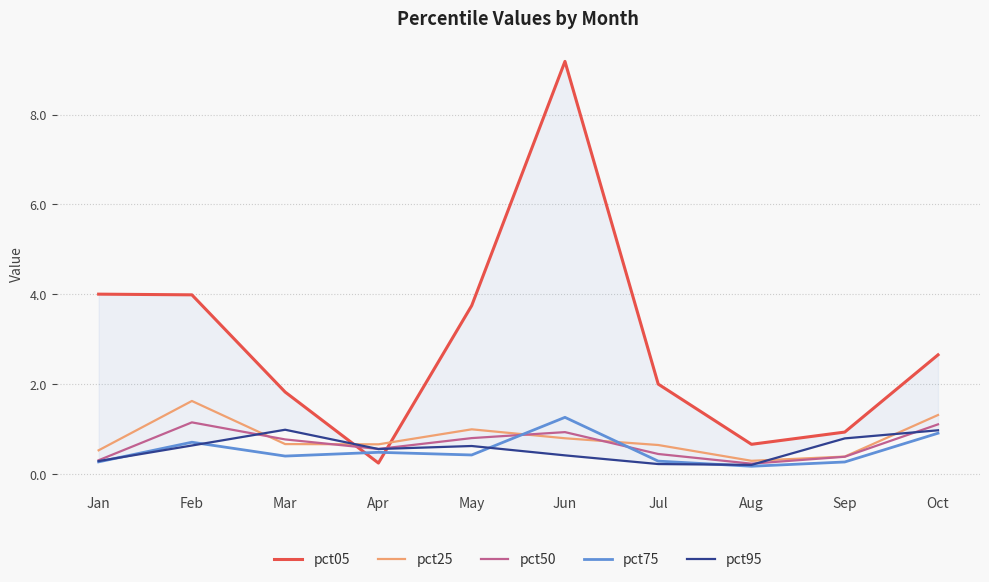

At which label is pct05 closest to 4?

Jan